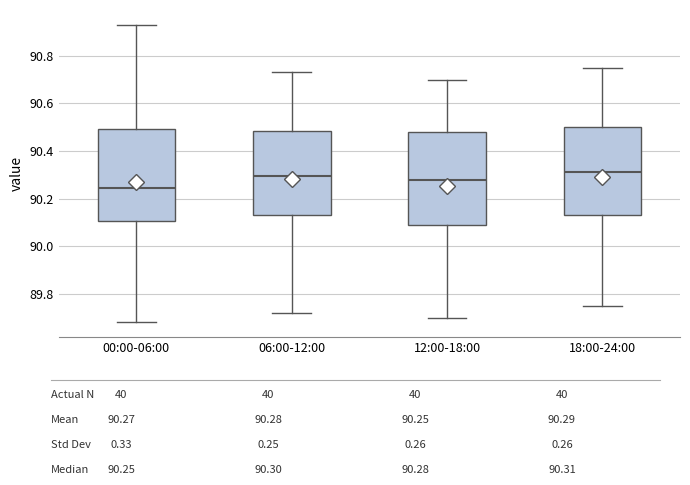

Reading left to right, read every box against the y-axis: the position of its median line, the range the box covers, and the ends of its whiskers. The values are not printed on the chart, so give them approximately, as read against the axis.

00:00-06:00: median 90.24, box 90.10 to 90.50, whiskers 89.68 to 90.94
06:00-12:00: median 90.30, box 90.14 to 90.48, whiskers 89.72 to 90.74
12:00-18:00: median 90.28, box 90.08 to 90.48, whiskers 89.70 to 90.70
18:00-24:00: median 90.32, box 90.14 to 90.50, whiskers 89.76 to 90.76